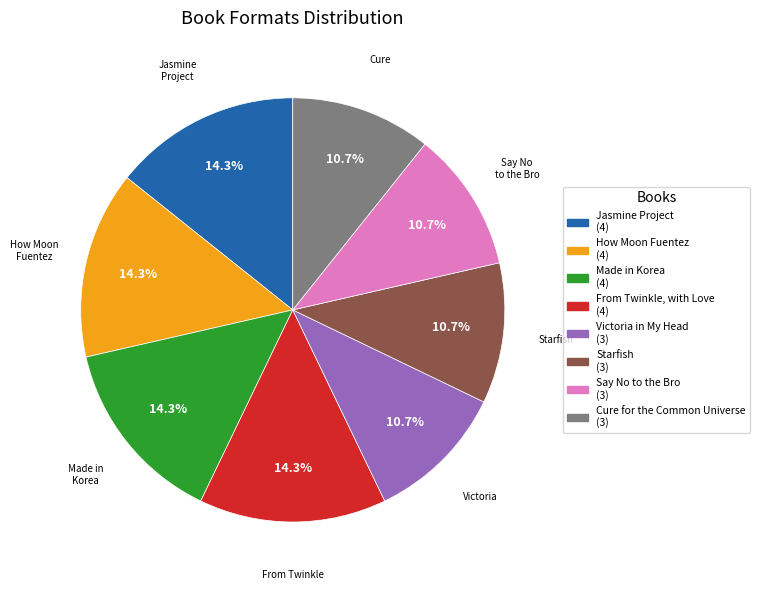

Is there any slice that represents more than half of the pie?

No